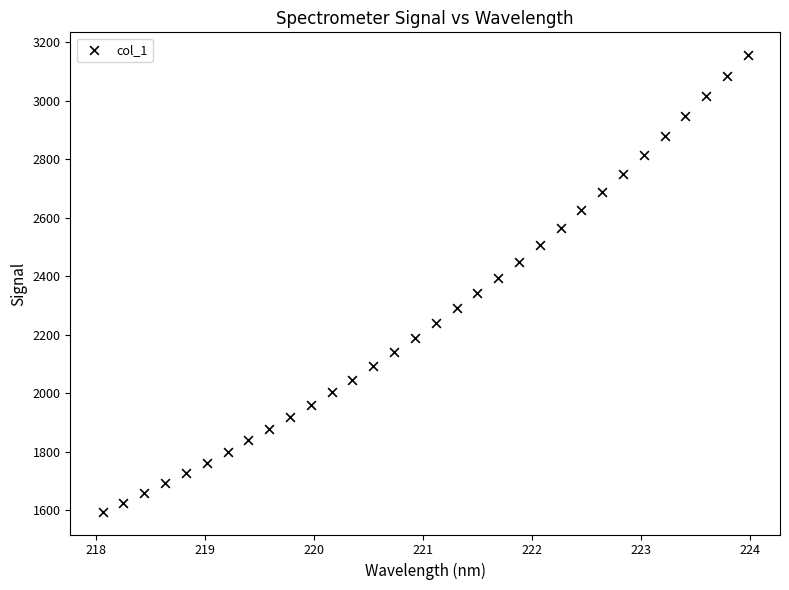

What is the range of X values (max minus min)?

5.9